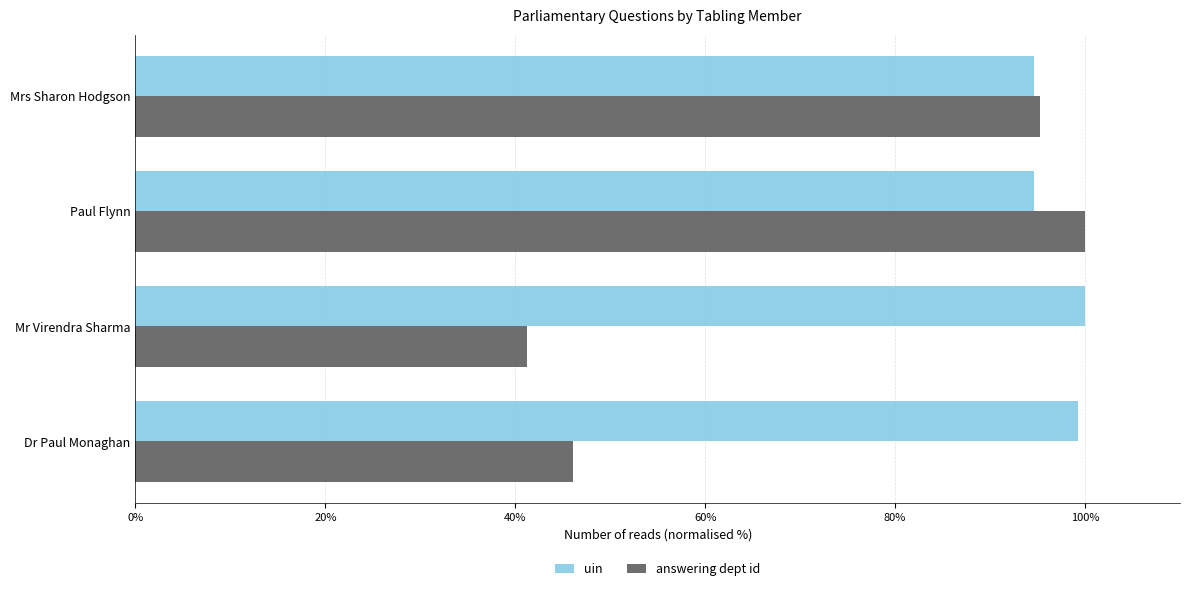

The value of answering dept id at Mrs Sharon Hodgson is 36.7. True or false?

False